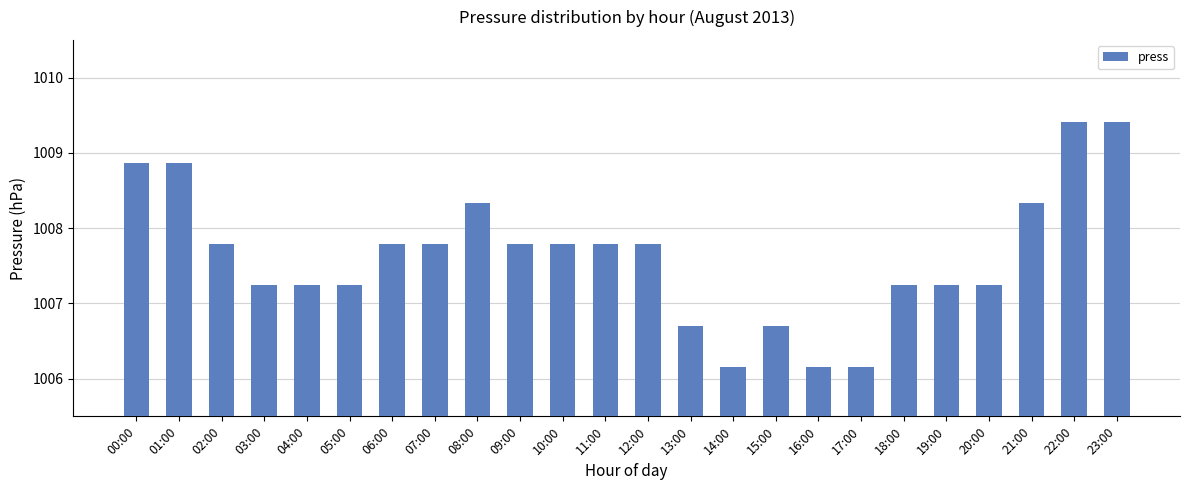

Which has a higher value, 06:00 or 20:00?

06:00